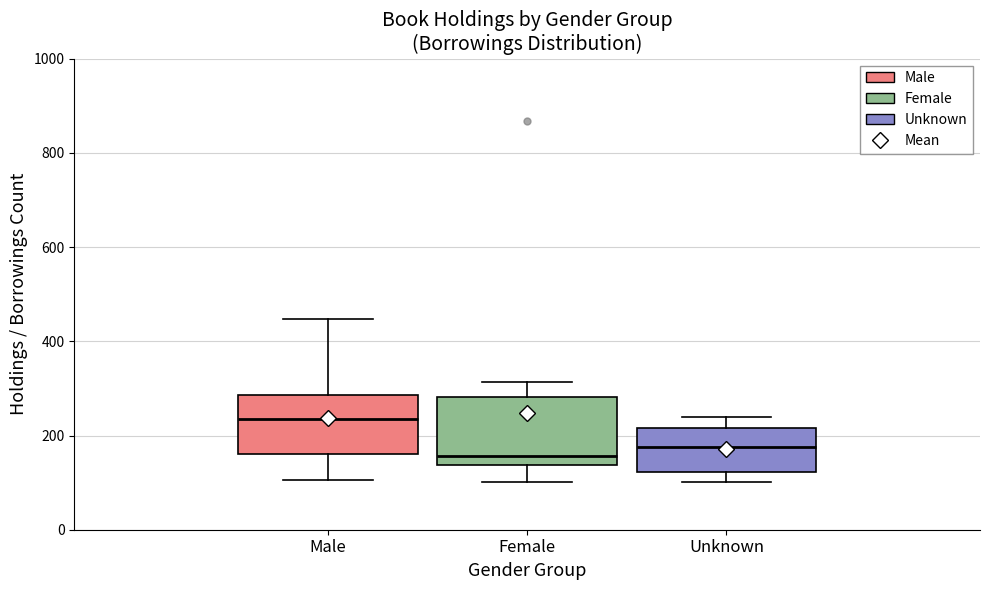

Reading left to right, transcribe this box plot: for each box, give where its median line is, the range the box spans, and where its two whiskers end, as read against the y-axis. The values are not printed on the chart, so give them approximately, as read against the axis.

Male: median 240, box 160 to 280, whiskers 100 to 440
Female: median 160, box 140 to 280, whiskers 100 to 320
Unknown: median 180, box 120 to 220, whiskers 100 to 240